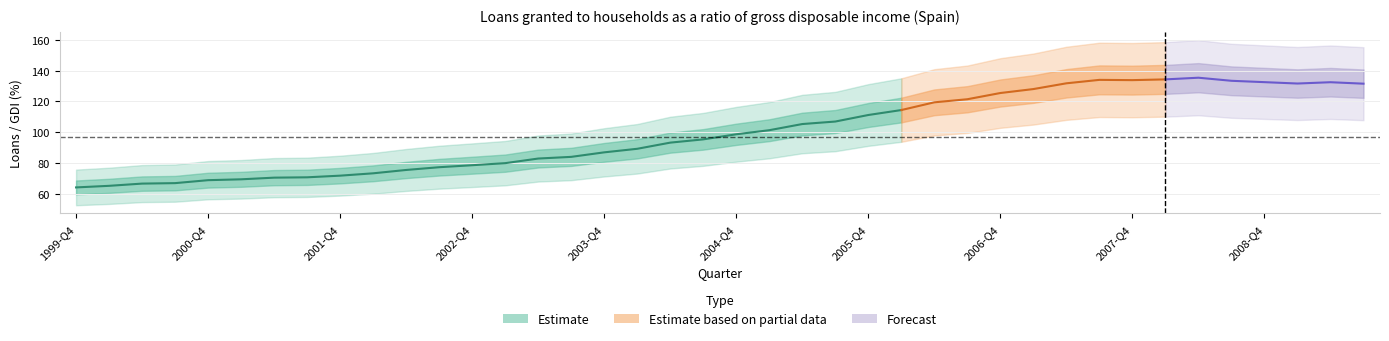

Rank the categories by value from highest to lowest.

2008-Q2, 2008-Q1, 2007-Q3, 2007-Q4, 2008-Q3, 2008-Q4, 2009-Q2, 2007-Q2, 2009-Q1, 2009-Q3, 2007-Q1, 2006-Q4, 2006-Q3, 2006-Q2, 2006-Q1, 2005-Q4, 2005-Q3, 2005-Q2, 2005-Q1, 2004-Q4, 2004-Q3, 2004-Q2, 2004-Q1, 2003-Q4, 2003-Q3, 2003-Q2, 2003-Q1, 2002-Q4, 2002-Q3, 2002-Q2, 2002-Q1, 2001-Q4, 2001-Q3, 2001-Q2, 2001-Q1, 2000-Q4, 2000-Q3, 2000-Q2, 2000-Q1, 1999-Q4